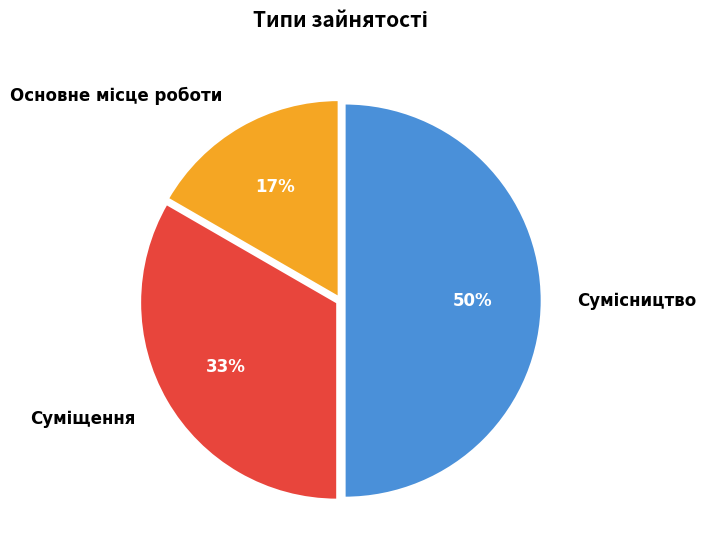

To the nearest percent, what is the average slice percentage?

33%